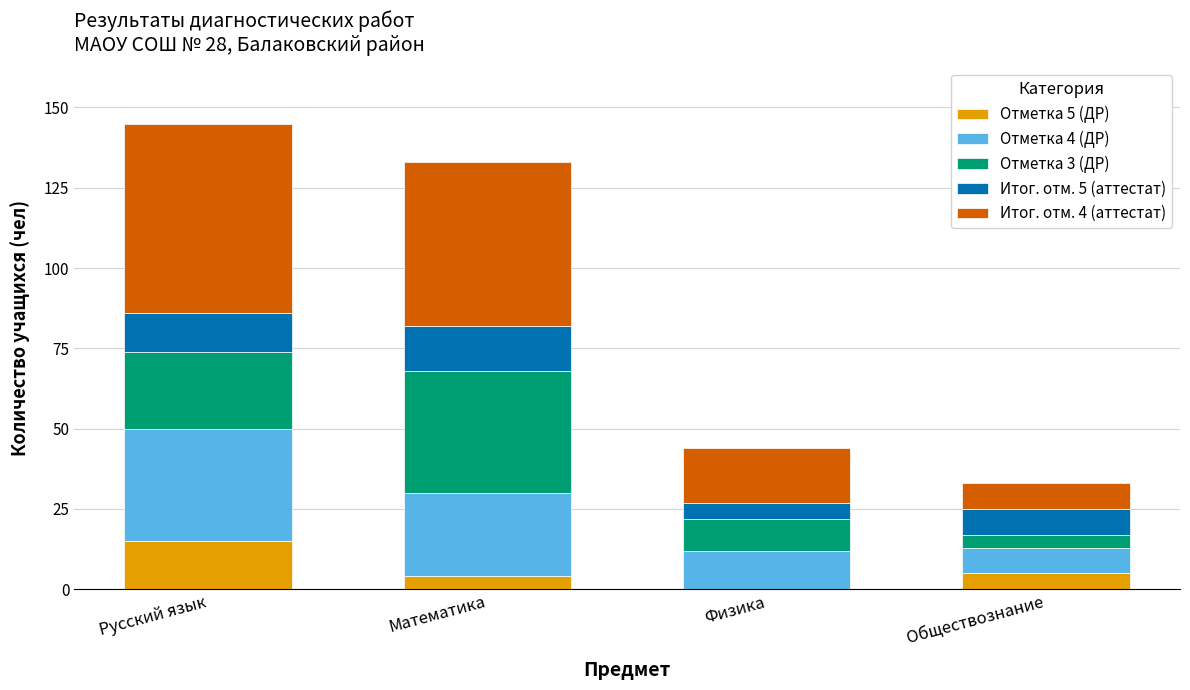

The value of Отметка 5 (ДР) at Физика is 0. True or false?

True